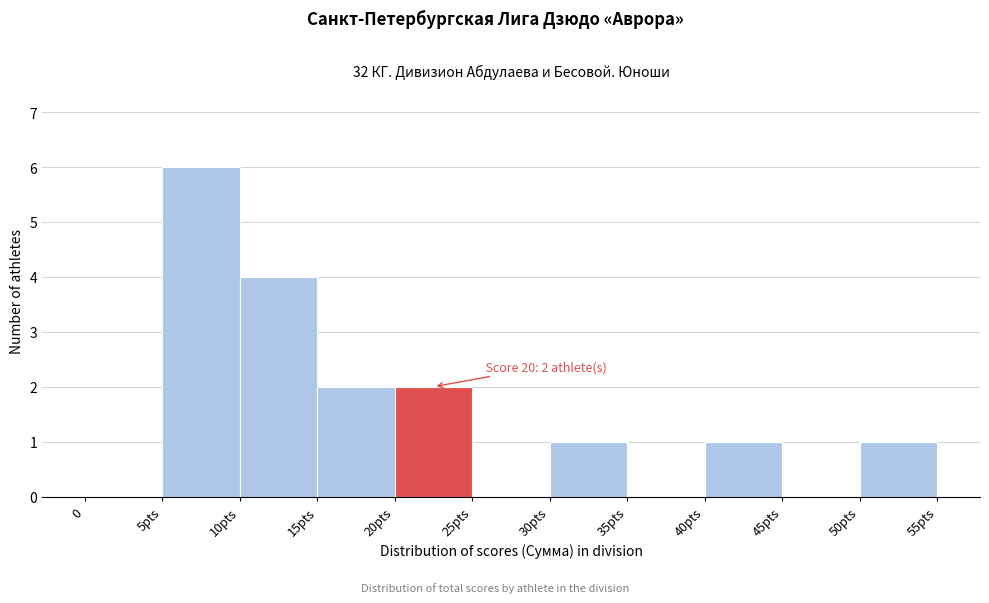

Reading left to right, what are all the values shown in this chart?

0=0	5pts=6	10pts=4	15pts=2	20pts=2	25pts=0	30pts=1	35pts=0	40pts=1	45pts=0	50pts=1